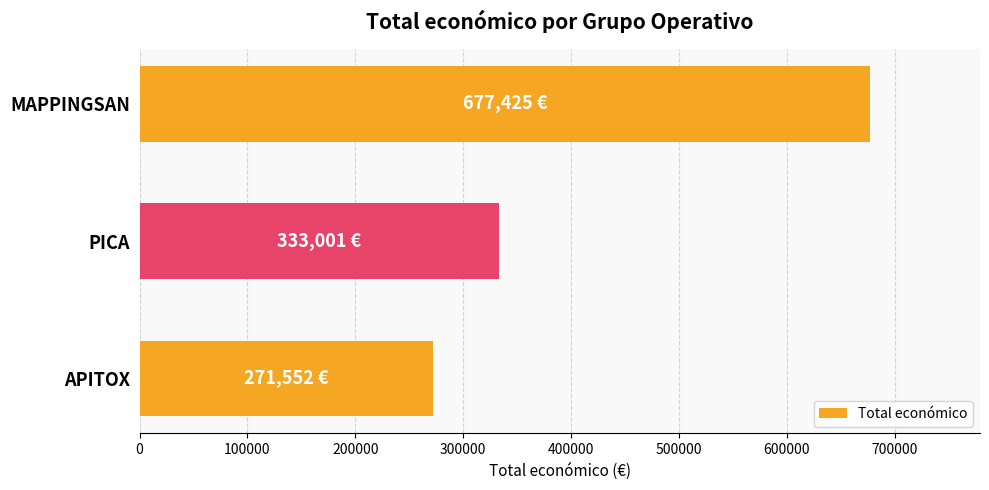

What is the sum of all values?

1281978